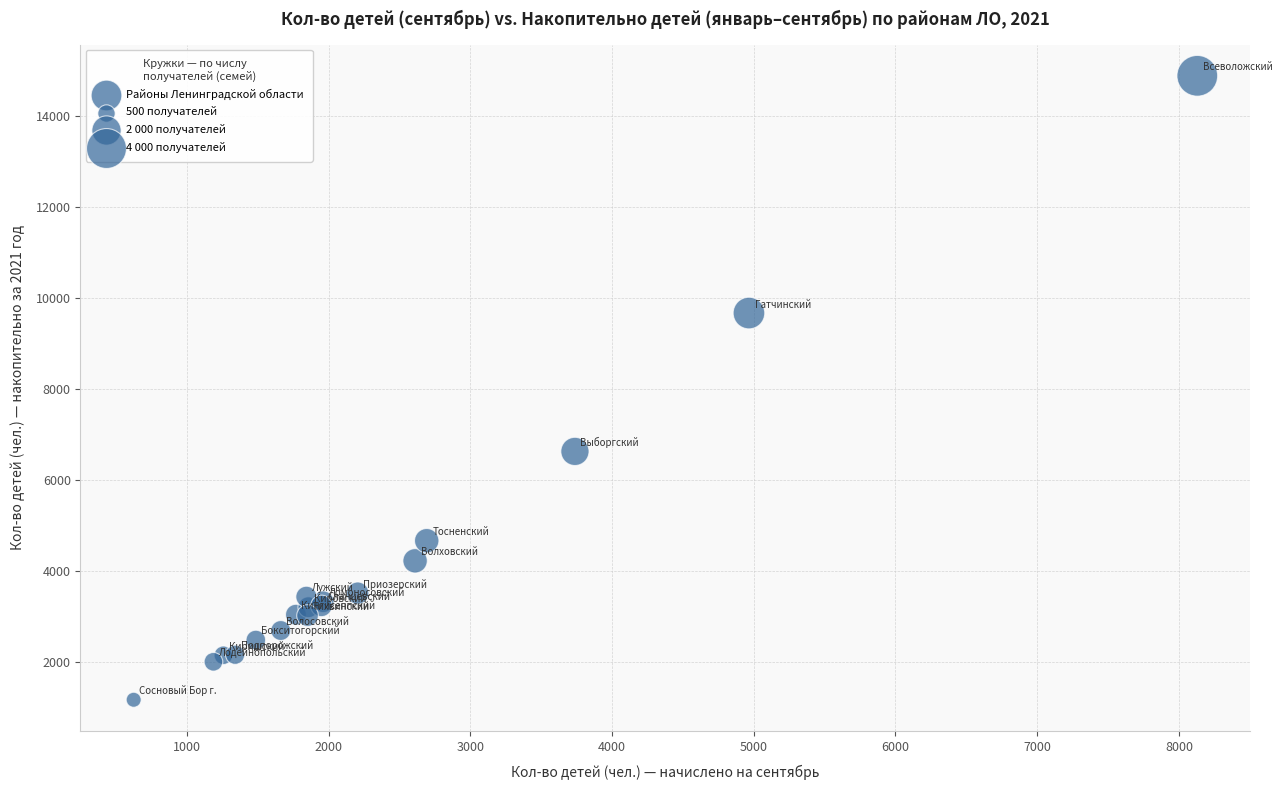

What Y value in the scatter plot is closest to 8029?

6631